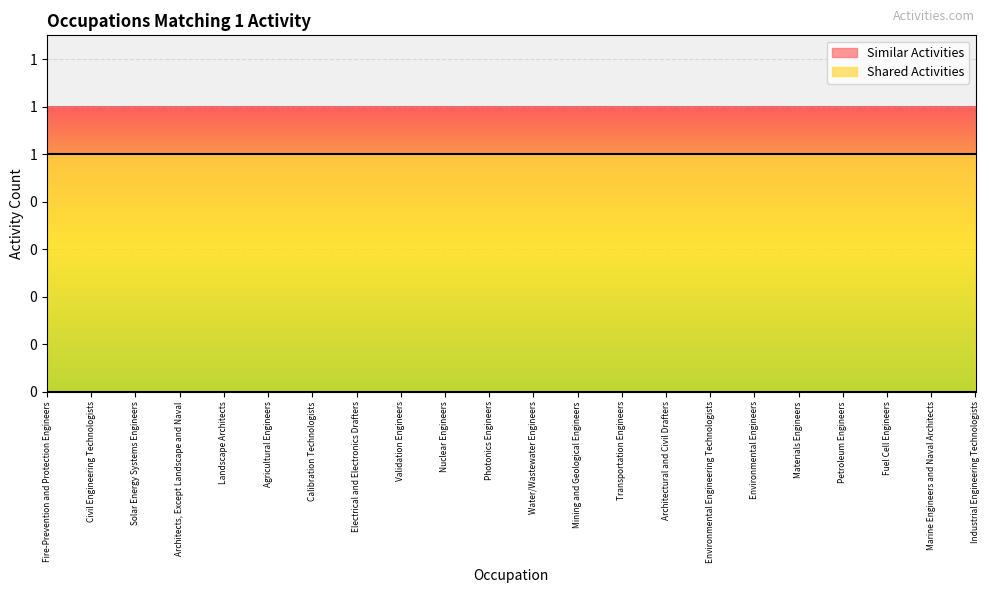

What is the value of the Shared Activities point at the 16th from the left?

1